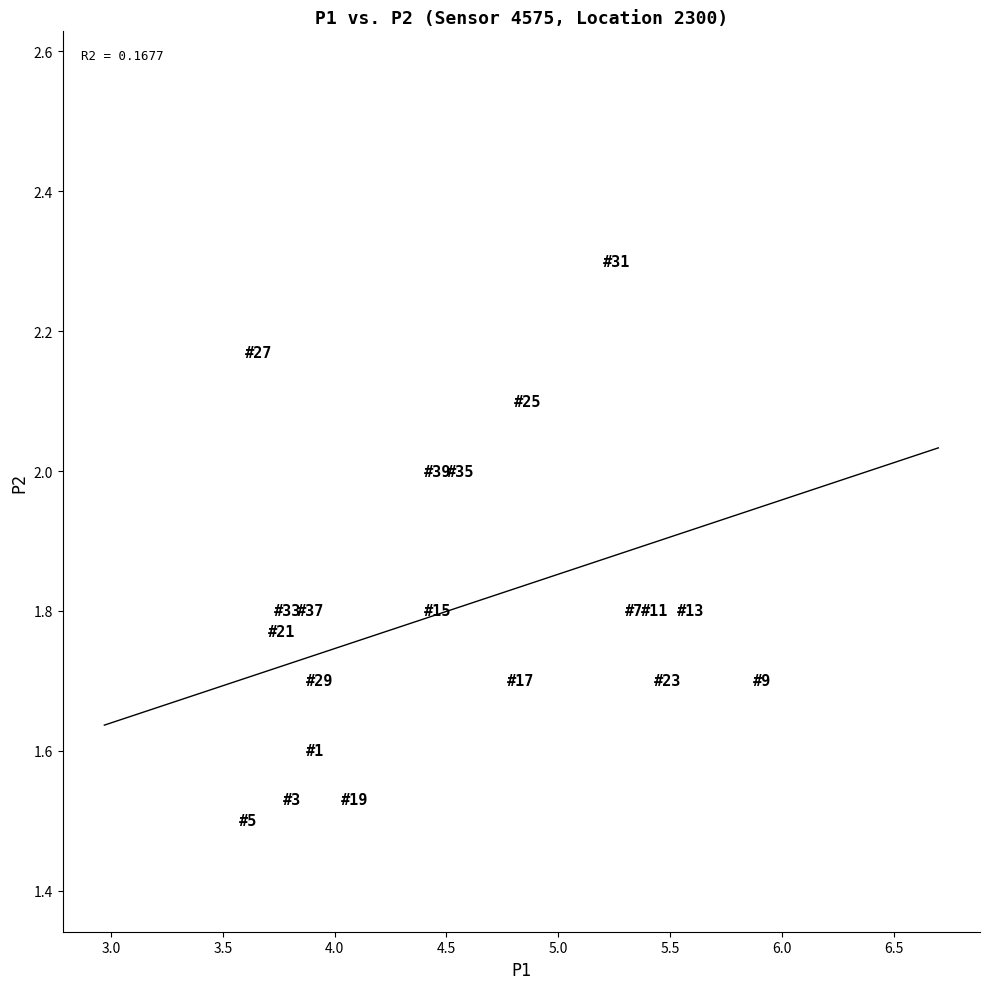

What is the range of X values (max minus min)?

3.7